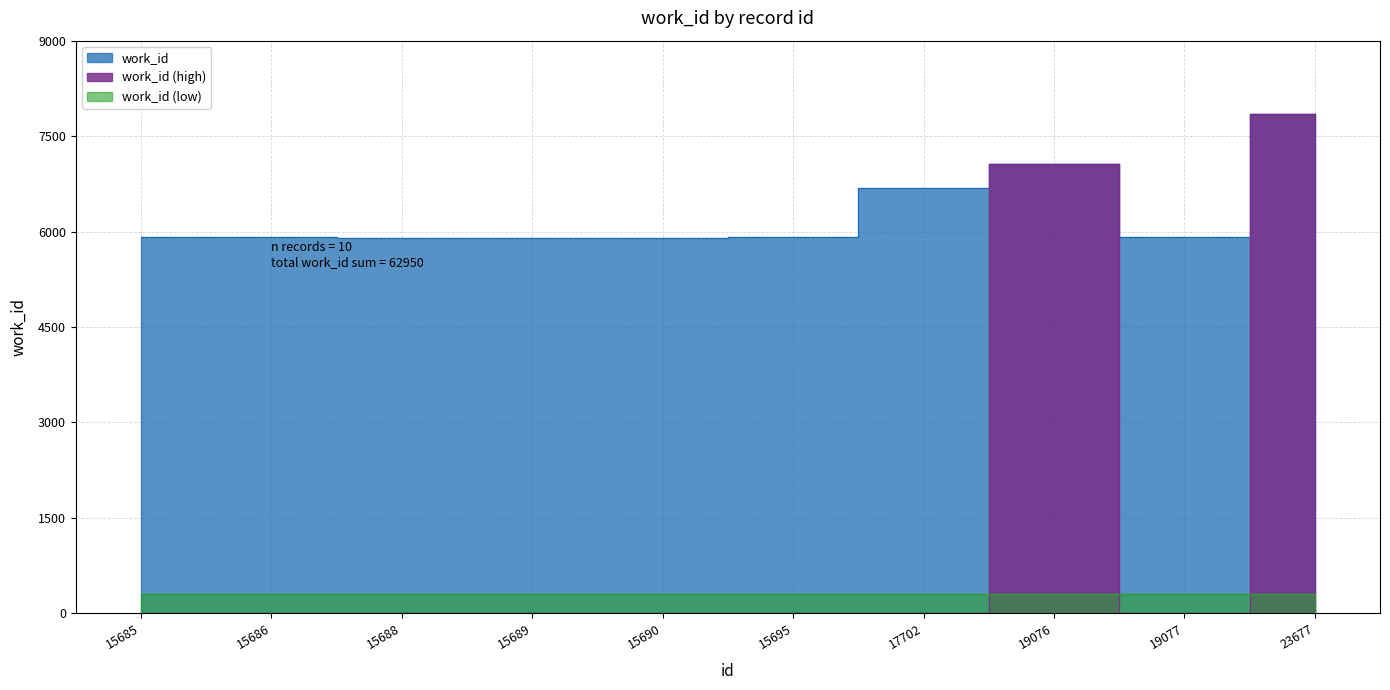

Is this an area chart (filled region under the line)?

No